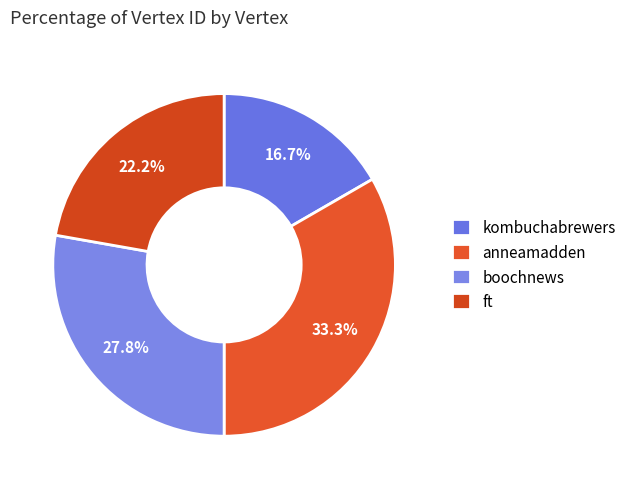

What is the change in value from kombuchabrewers to ft?

+1